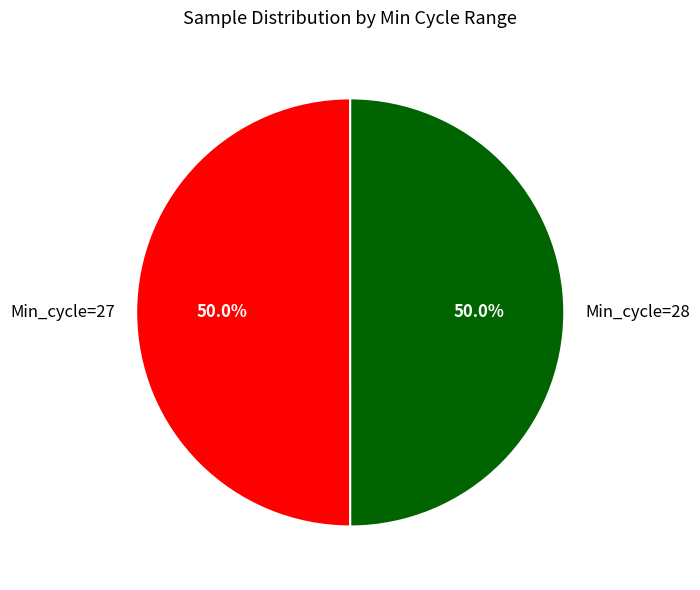

What is the total percentage of Min_cycle=28 and Min_cycle=27?

100.0%